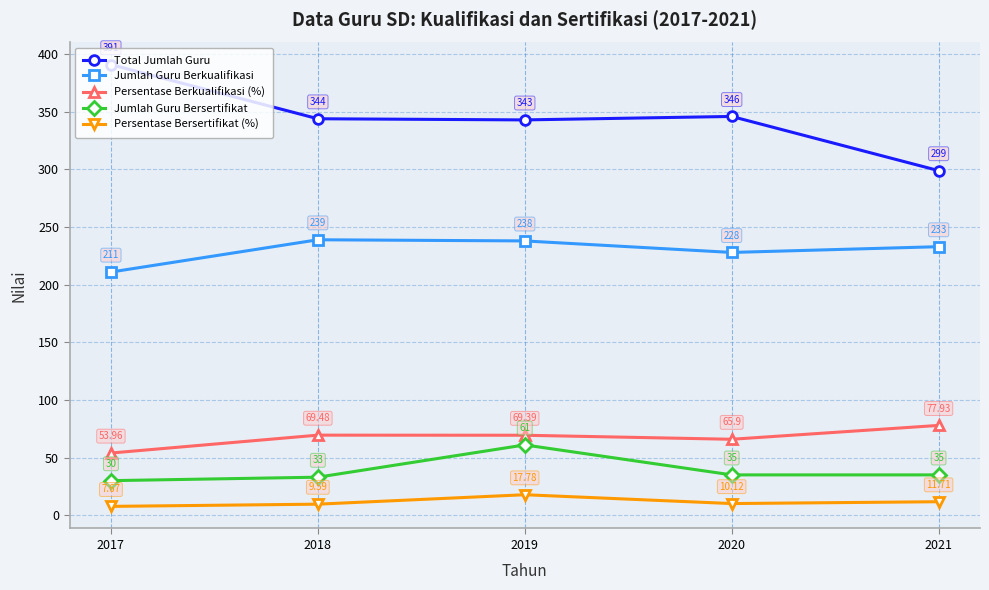

Read the Jumlah Guru Berkualifikasi value at 2020.

228.0